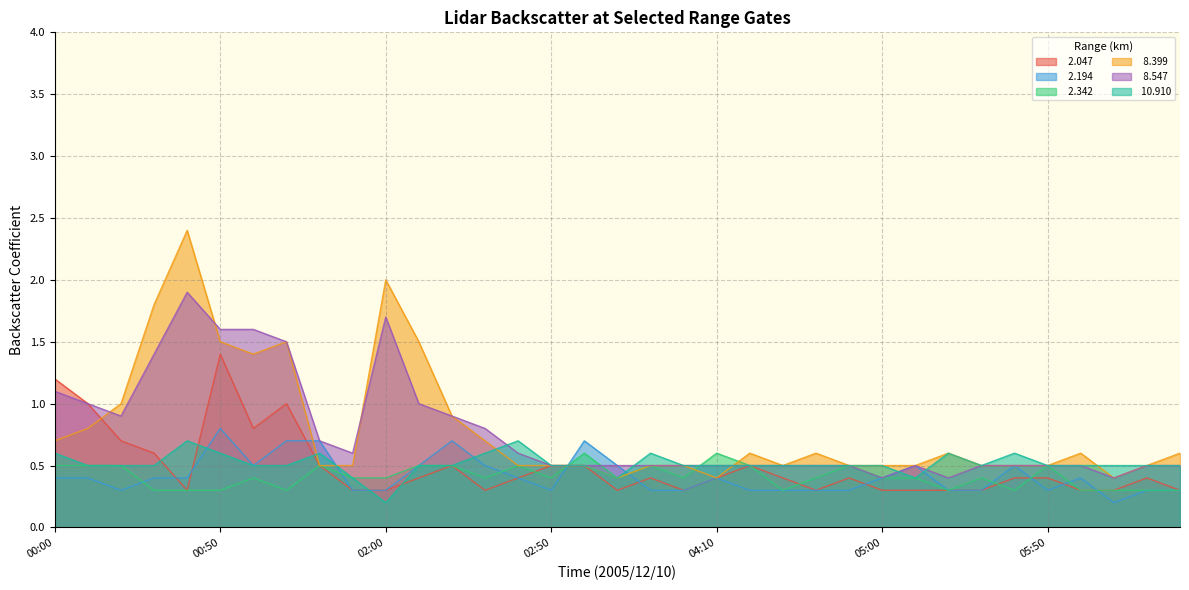

What is the maximum value shown in the chart?

2.4